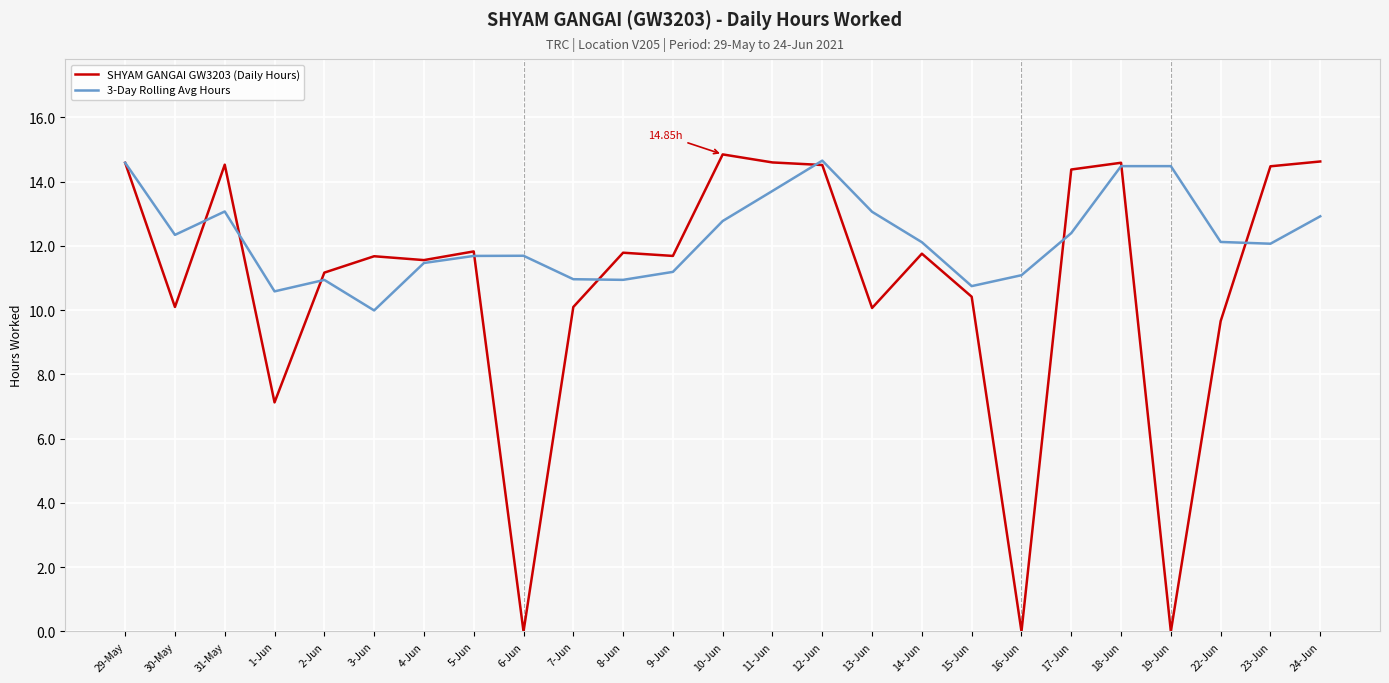

At which category does the chart reach its peak across all series?

10-Jun